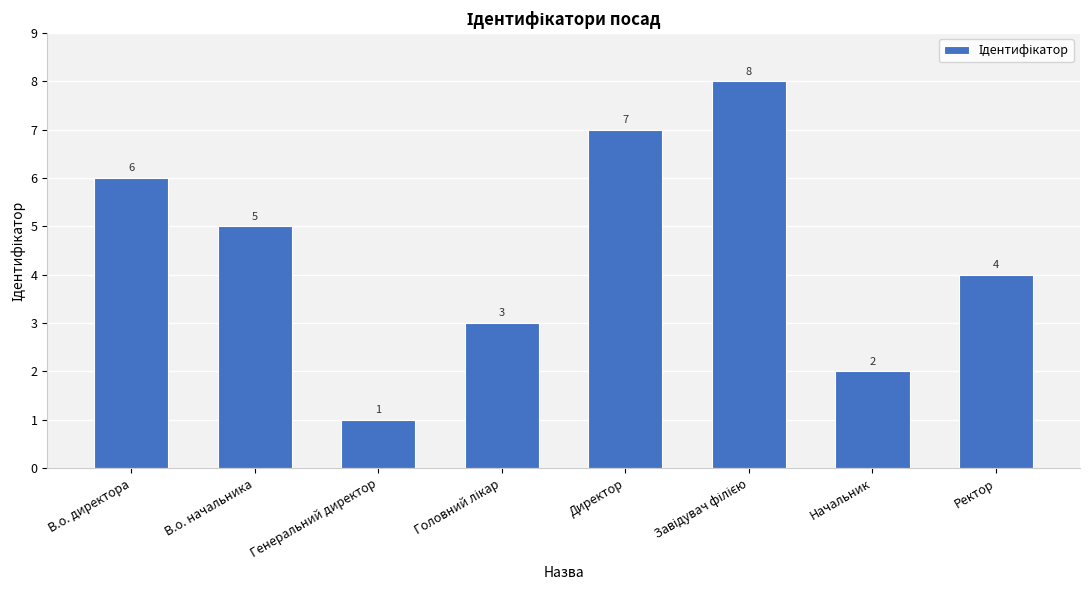

What is the difference between the second highest and minimum values?

6